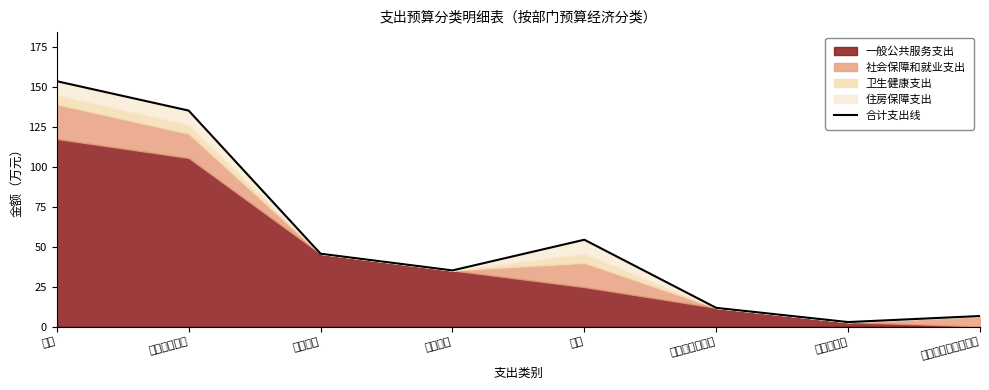

The value at 商品和服务支出 is 6.8. True or false?

False